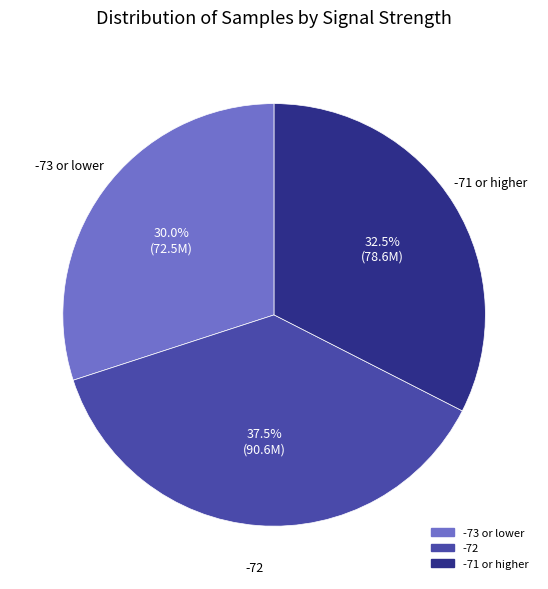

Count the number of slices in the pie.

3